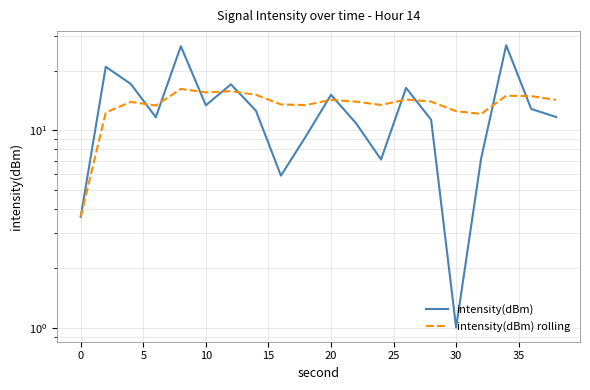

Which series has the largest total across all categories?

intensity(dBm) rolling